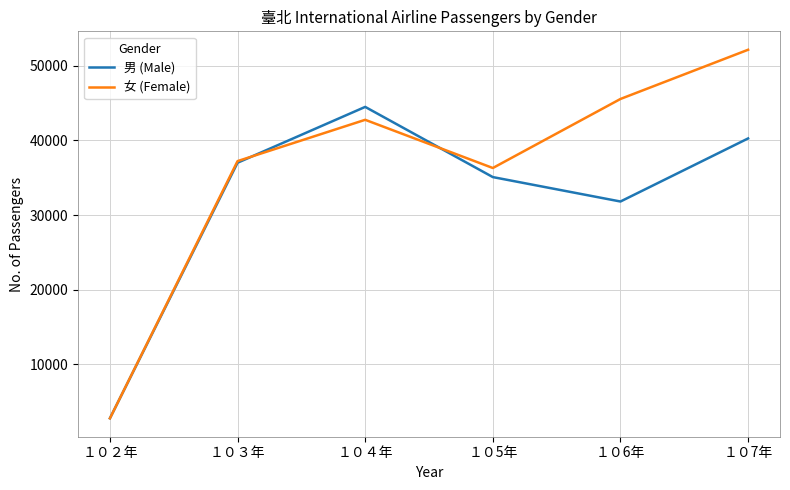

After their last crossing, which series has the higher values: 男 (Male) or 女 (Female)?

女 (Female)